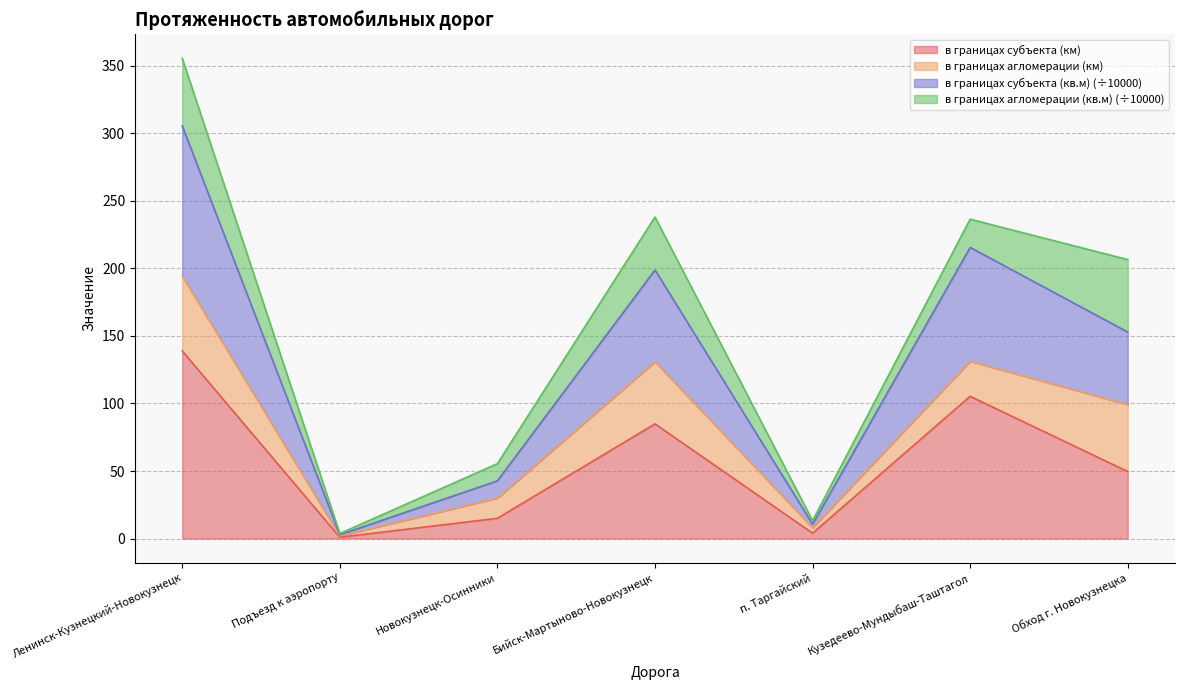

At which label does в границах субъекта (км) first exceed 49?

Ленинск-Кузнецкий-Новокузнецк